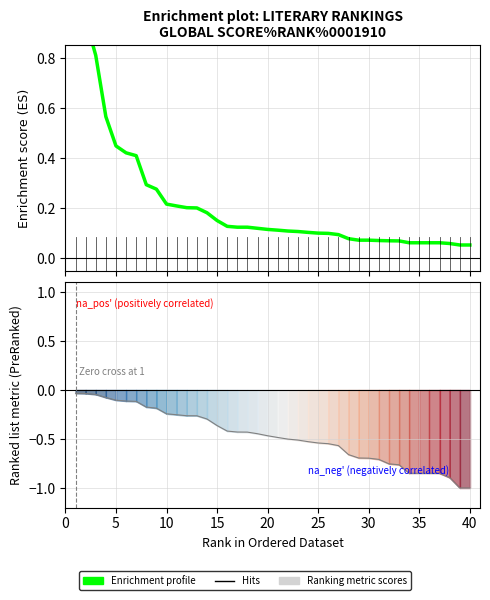

Count the number of categories in the chart.

40